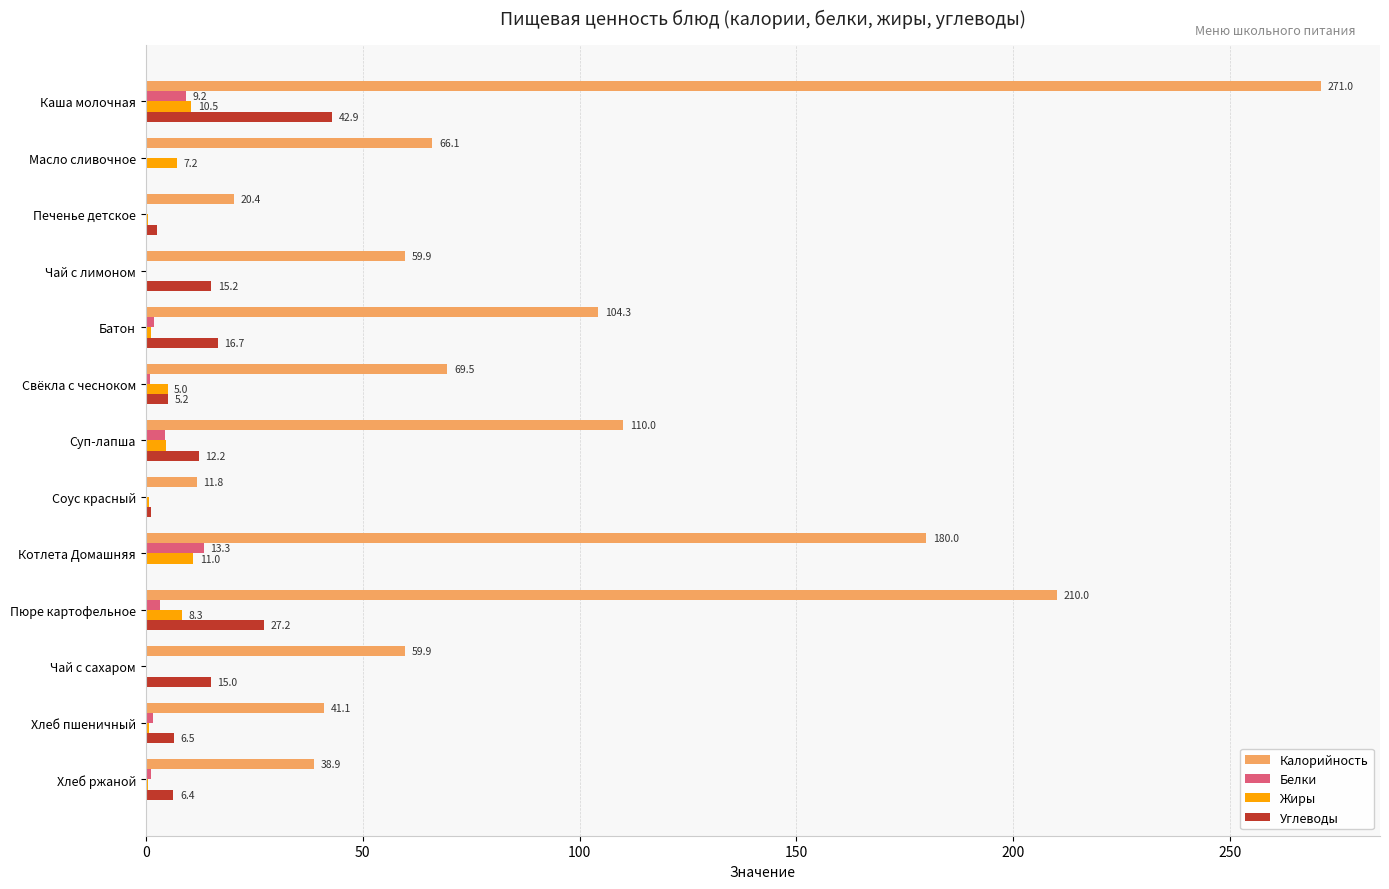

Which series has the largest total across all categories?

Калорийность